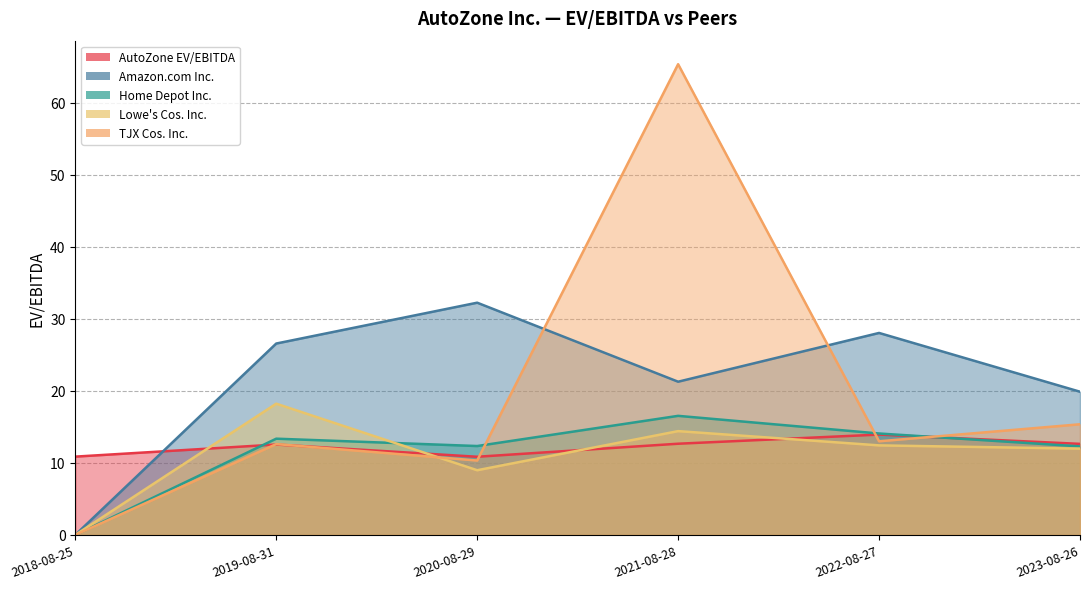

What is the label of the 1st point from the left?

2018-08-25